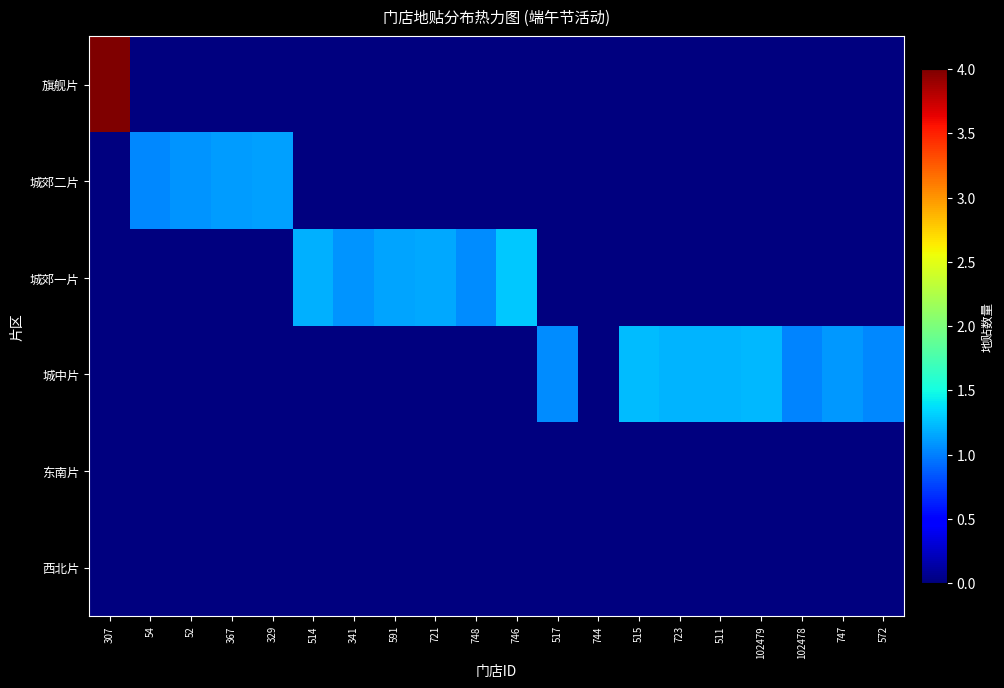

What is the spread (max minus min) of values at 591?

1.2